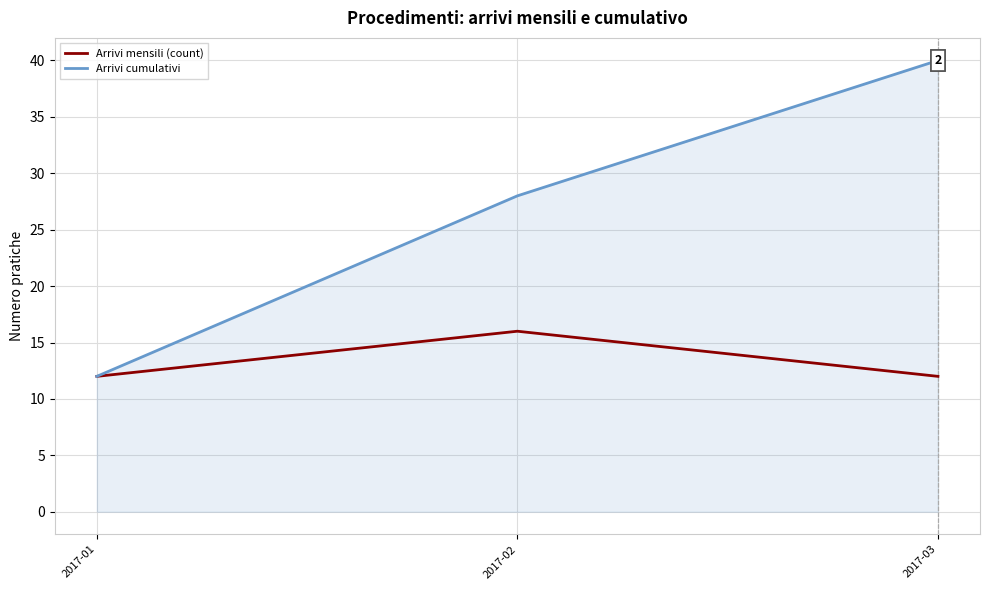

Which series has the largest total across all categories?

Arrivi cumulativi